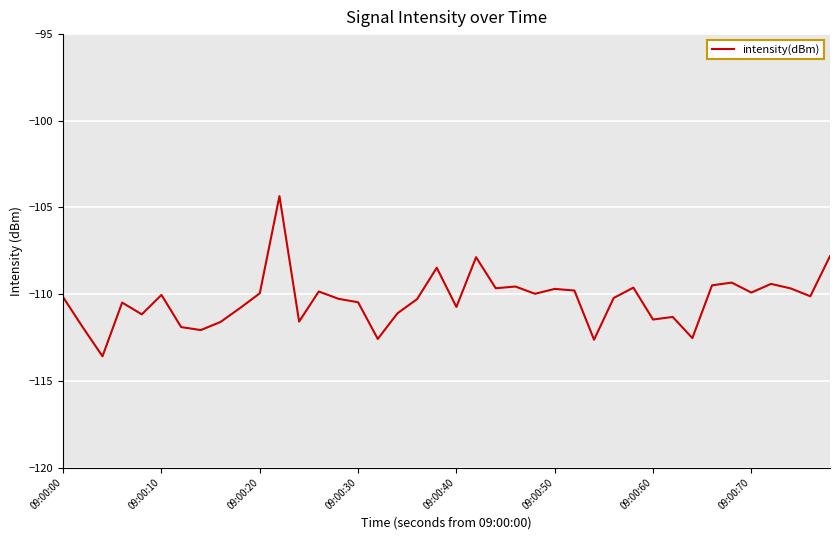

What is the smallest value displayed?

-113.6